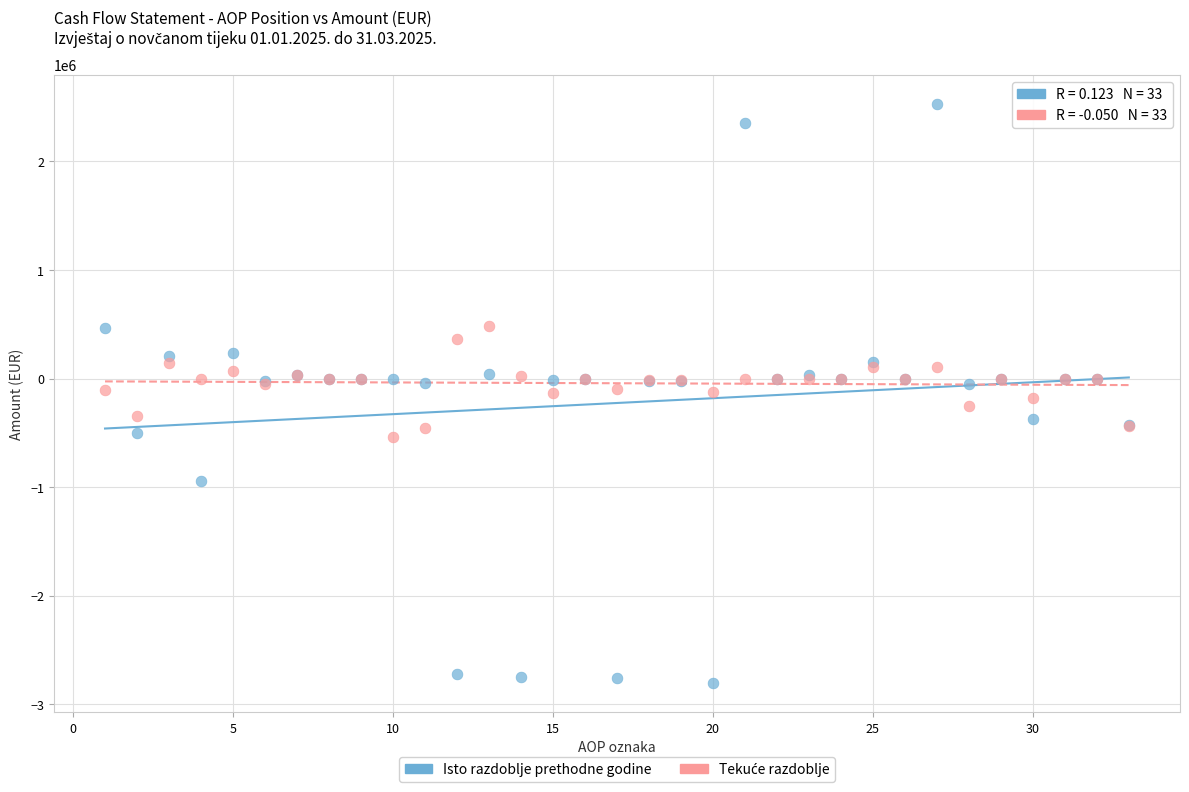

Which series has the widest spread of Y values?

Isto razdoblje prethodne godine